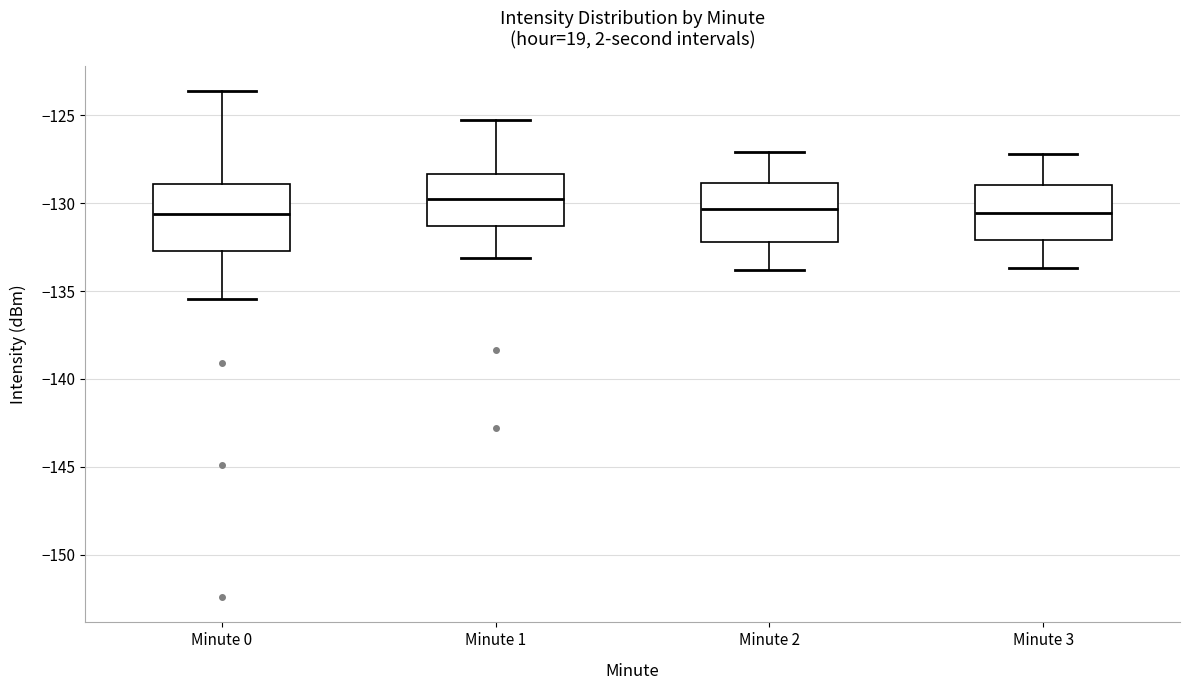

Reading left to right, read every box against the y-axis: the position of its median line, the range the box covers, and the ends of its whiskers. The values are not printed on the chart, so give them approximately, as read against the axis.

Minute 0: median -130.5, box -132.5 to -129.0, whiskers -135.5 to -123.5
Minute 1: median -129.5, box -131.5 to -128.5, whiskers -133.0 to -125.5
Minute 2: median -130.5, box -132.0 to -129.0, whiskers -134.0 to -127.0
Minute 3: median -130.5, box -132.0 to -129.0, whiskers -133.5 to -127.0